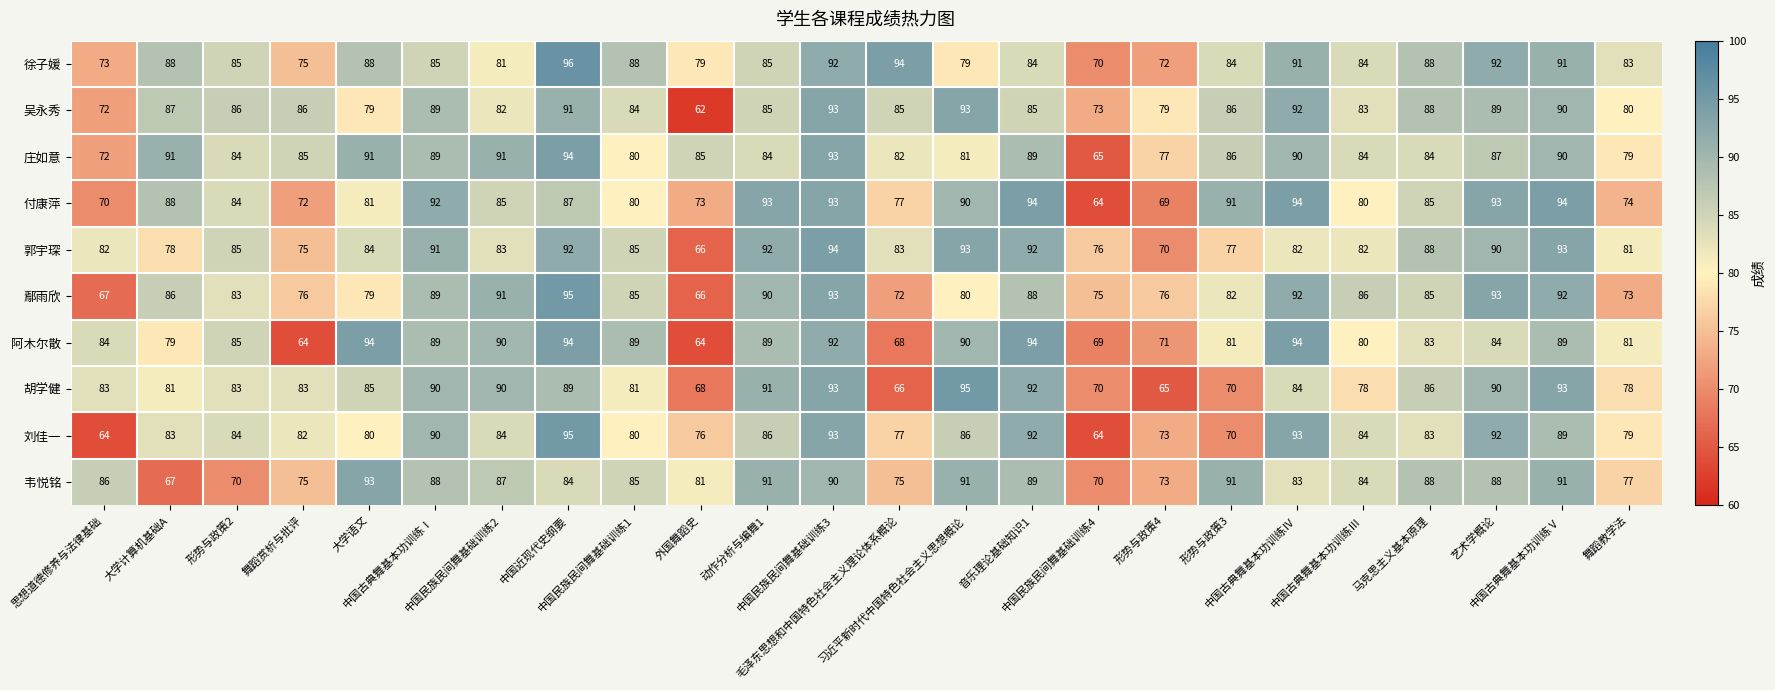

What is the lowest value of the 吴永秀 series?

62